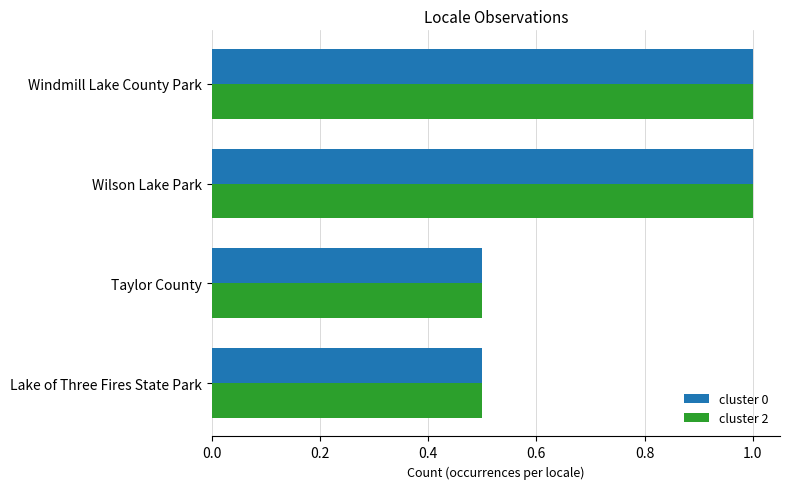

The value of cluster 0 at Lake of Three Fires State Park is 0.5. True or false?

True